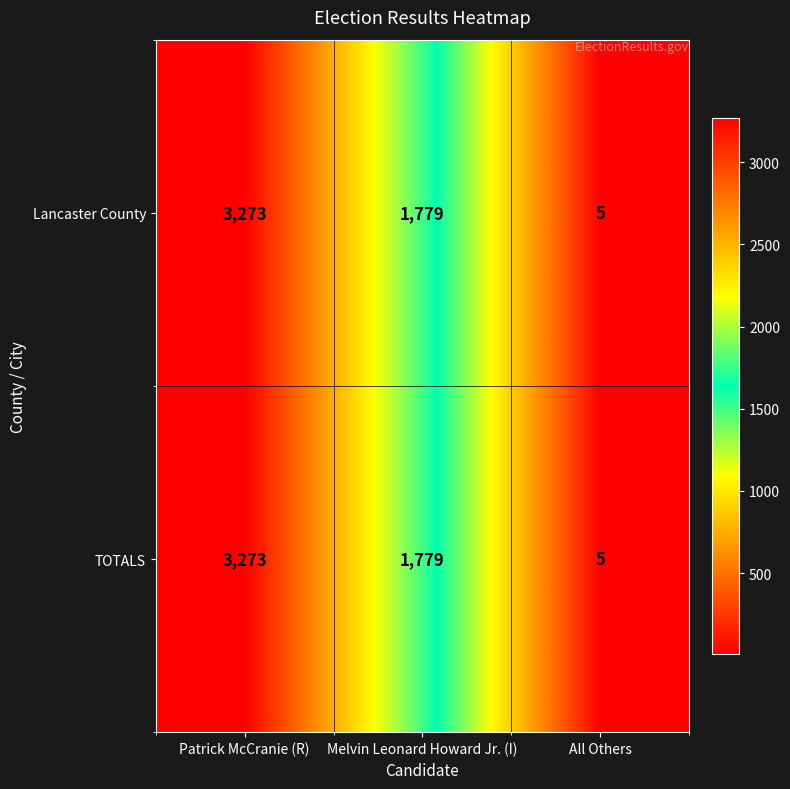

Reading right to left, transcribe all the data shown in this chart.

Lancaster County: 5	1779	3273
TOTALS: 5	1779	3273